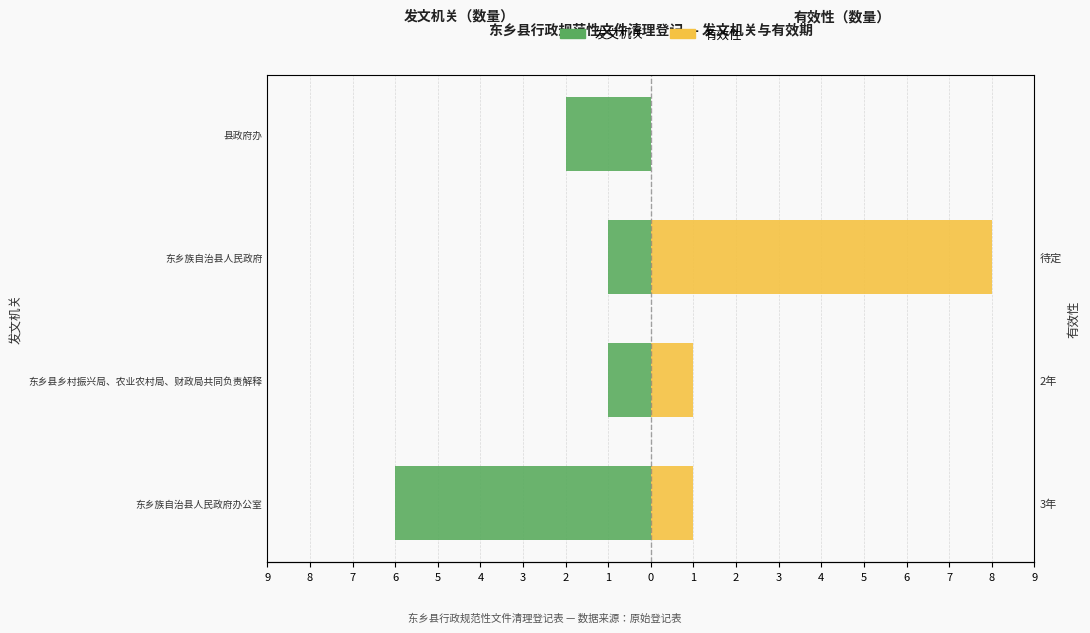

The 发文机关 series shows 0 at 东乡县乡村振兴局、农业农村局、财政局共同负责解释. True or false?

False